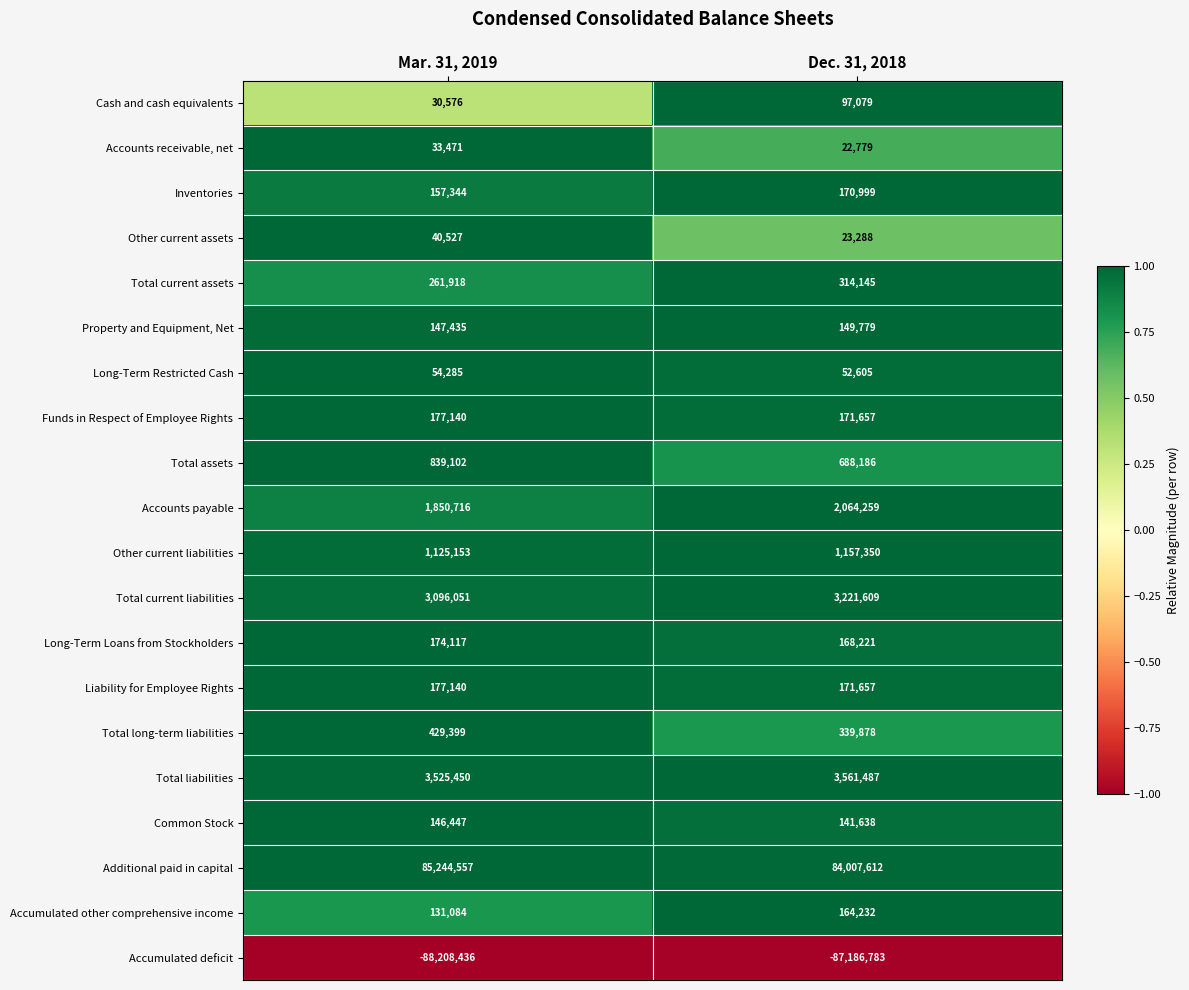

What is the maximum value for Other current liabilities?

1157350